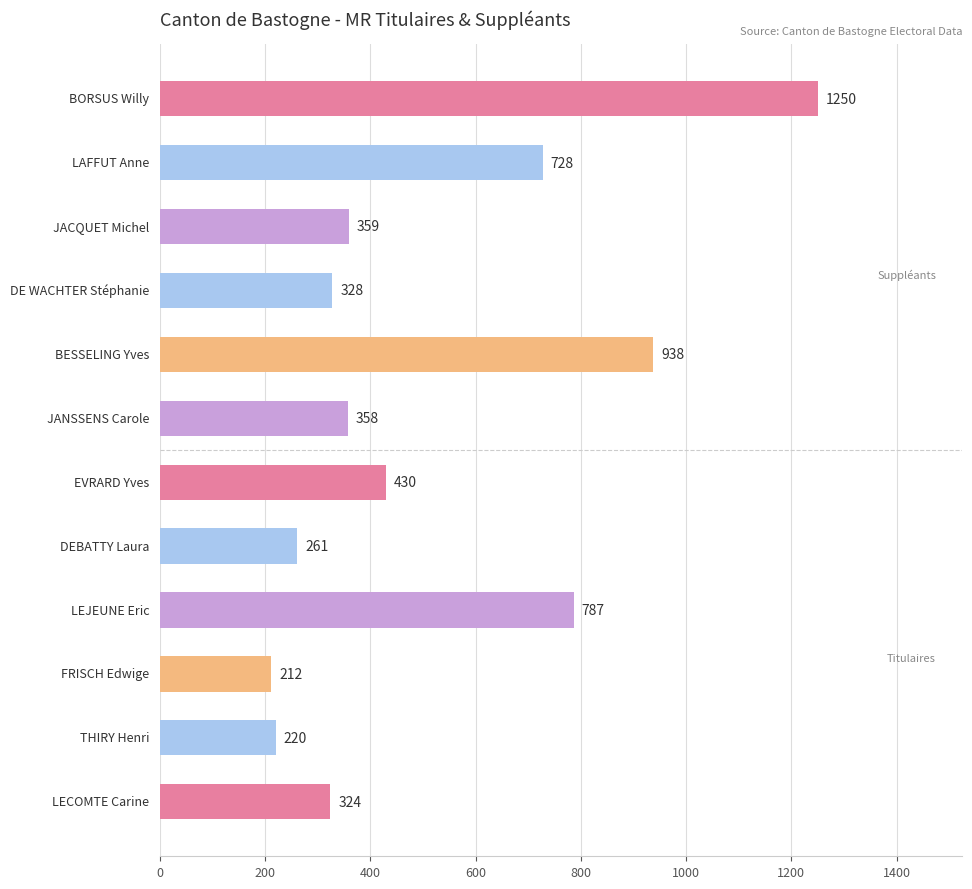

What is the sum of all values?

6195